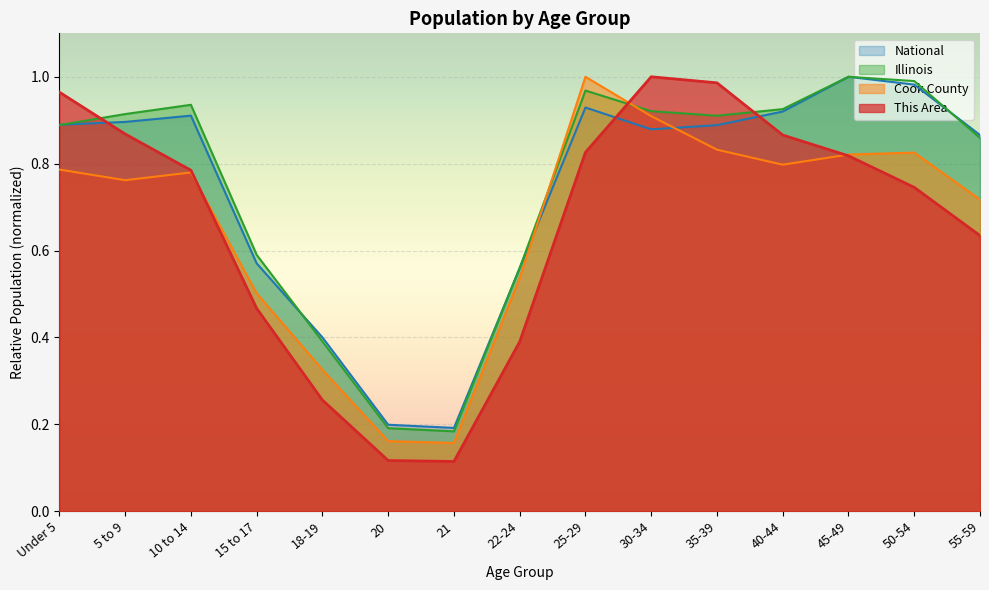

What is the lowest value of the National series?

0.2